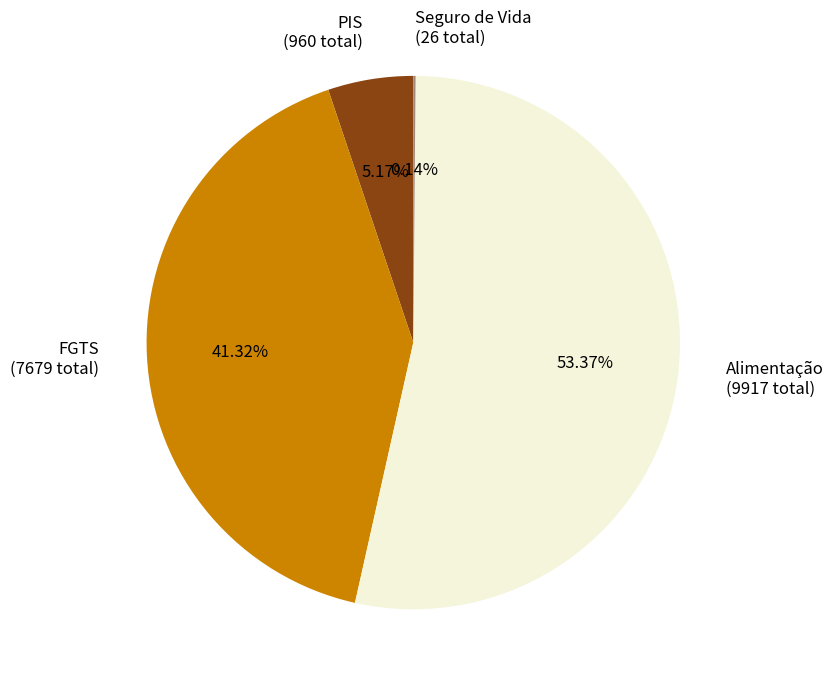

Combined, do Alimentação (9917 total) and PIS (960 total) account for over 50%?

Yes